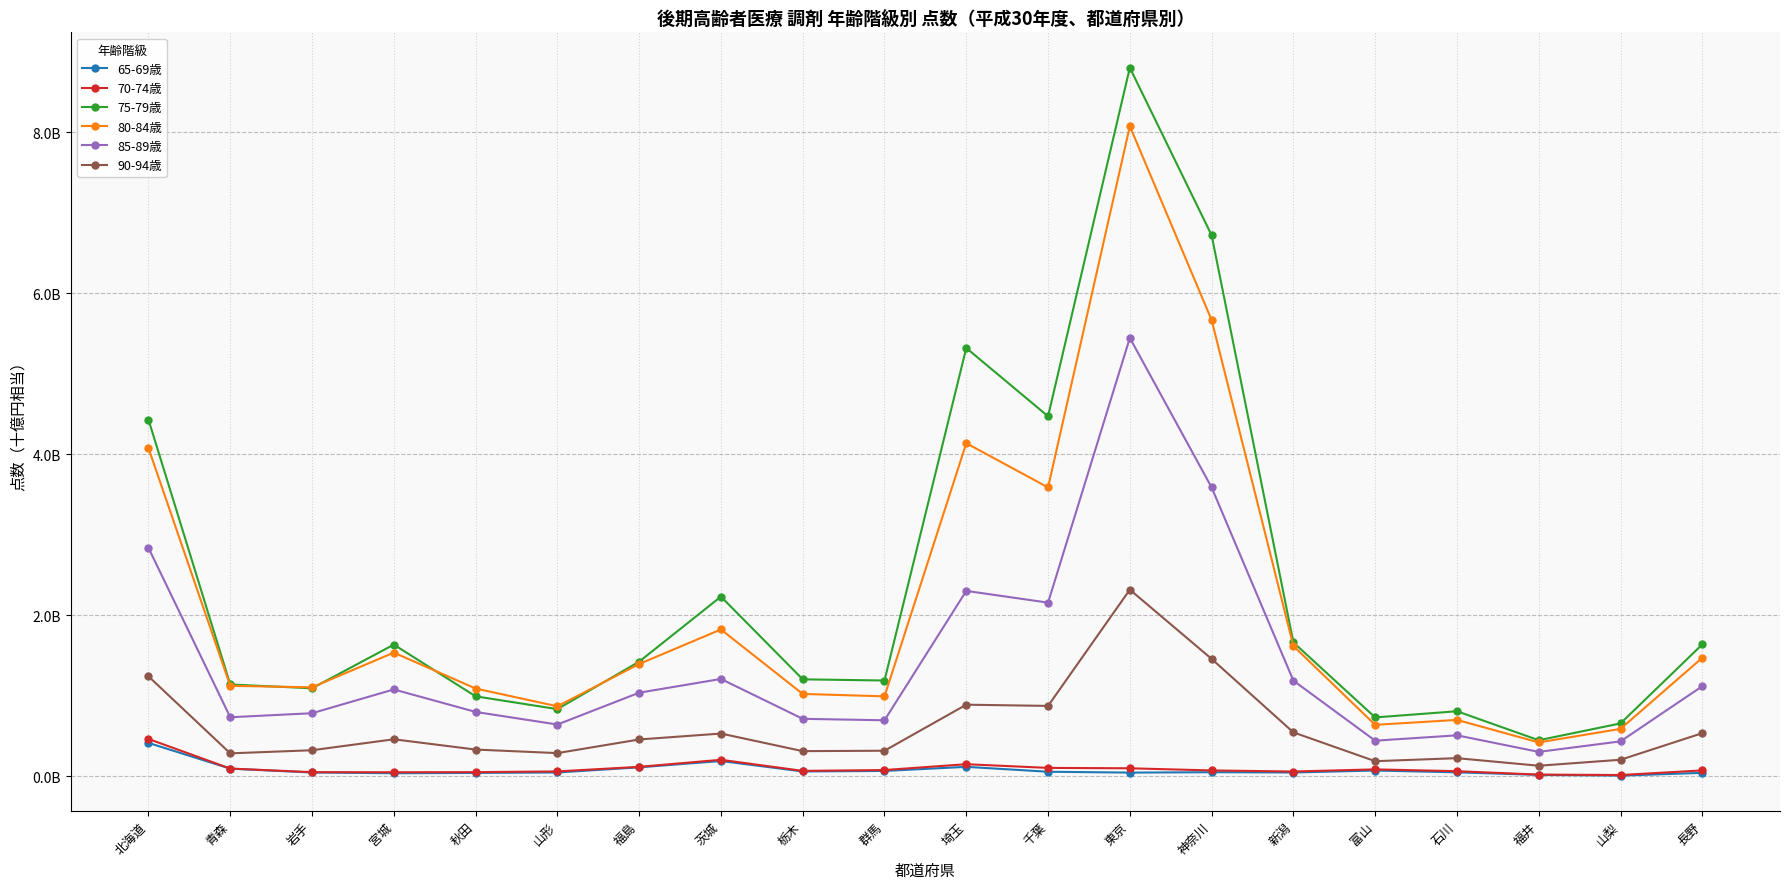

True or false: 75-79歳 and 85-89歳 intersect in this chart.

False